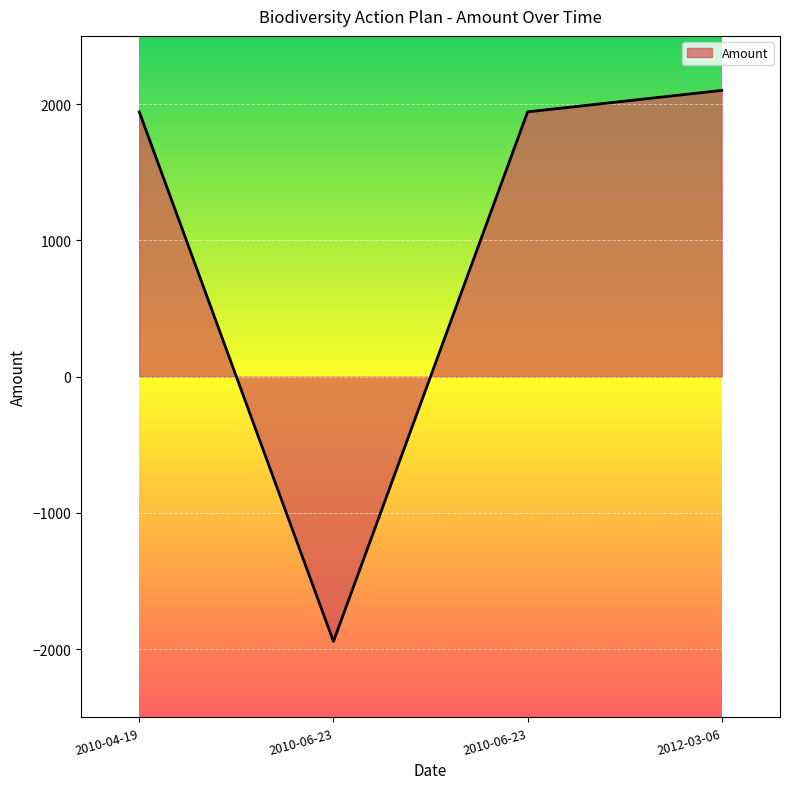

How many lines are shown in the chart?

1